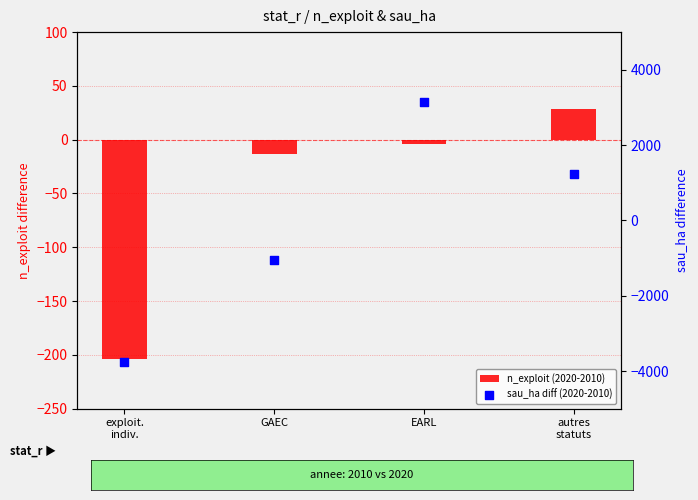

Which series contains the lowest Y value?

sau_ha diff (2020-2010)